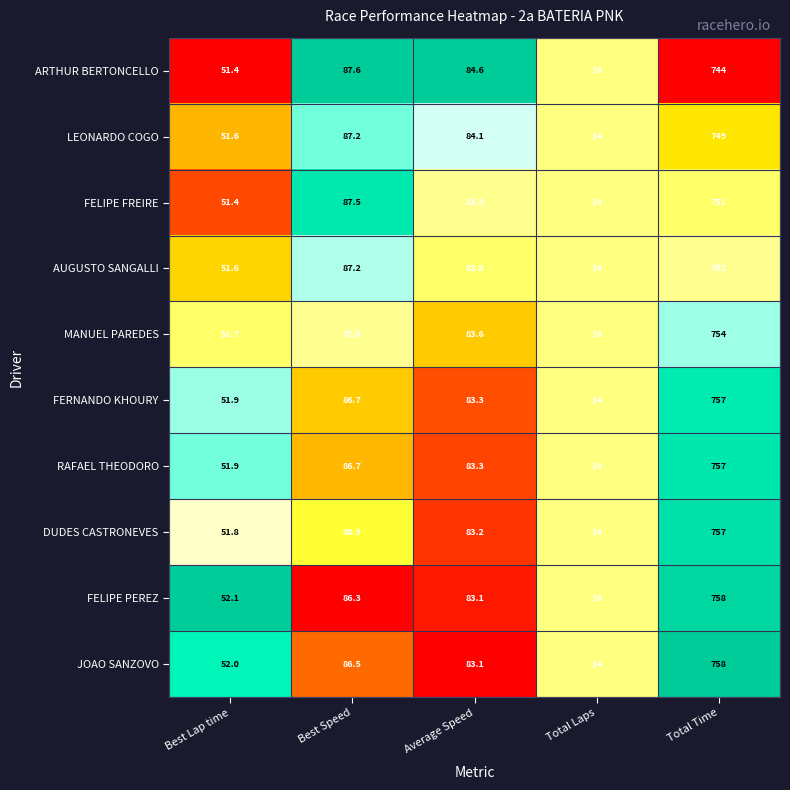

Between Best Speed and Average Speed, which series saw the biggest shift?

DUDES CASTRONEVES